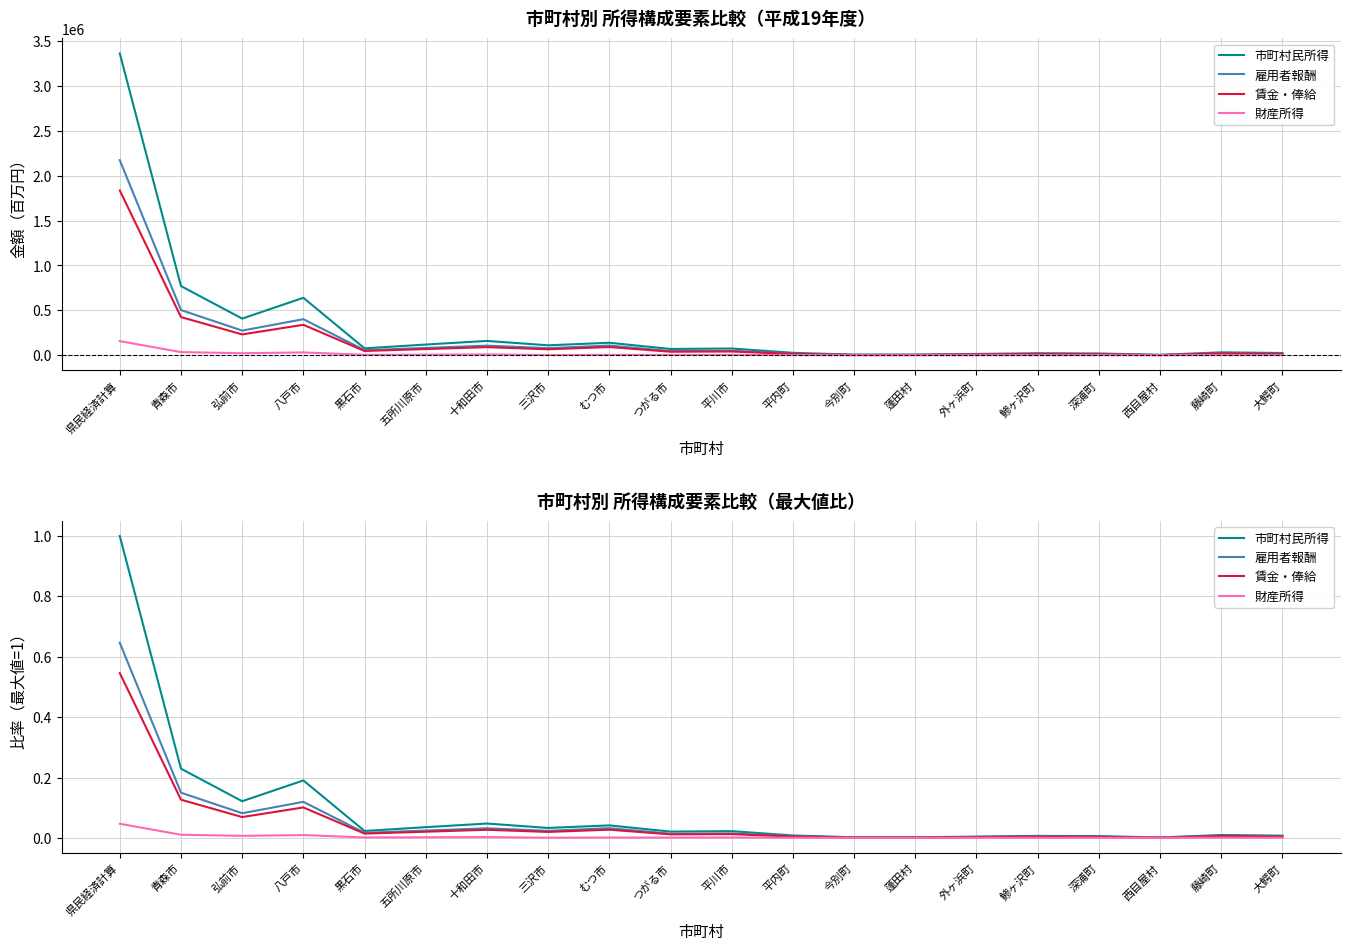

What is the sum of all 賃金・俸給 values?

1.0